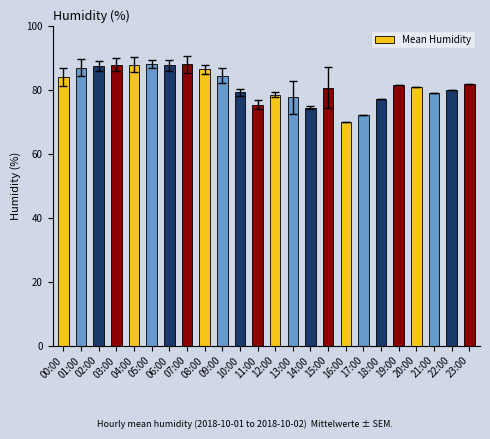

How many distinct data groups are displayed?

1